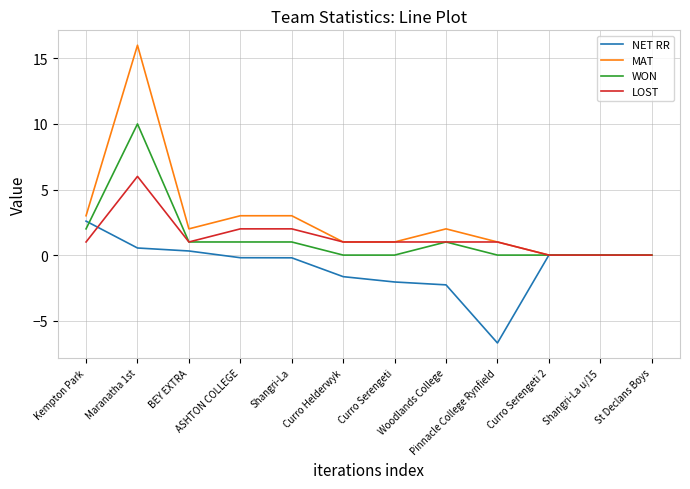

At which category does LOST reach its first local peak?

Maranatha 1st